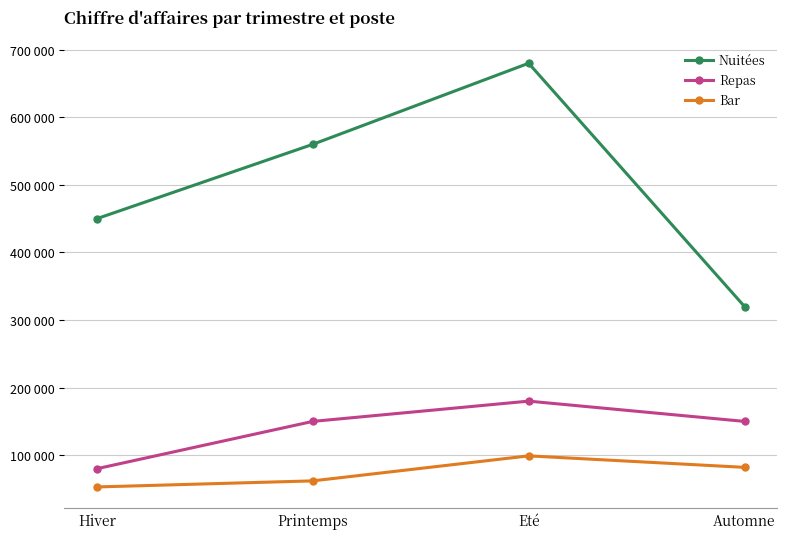

At which category is the sum across all series the highest?

Eté